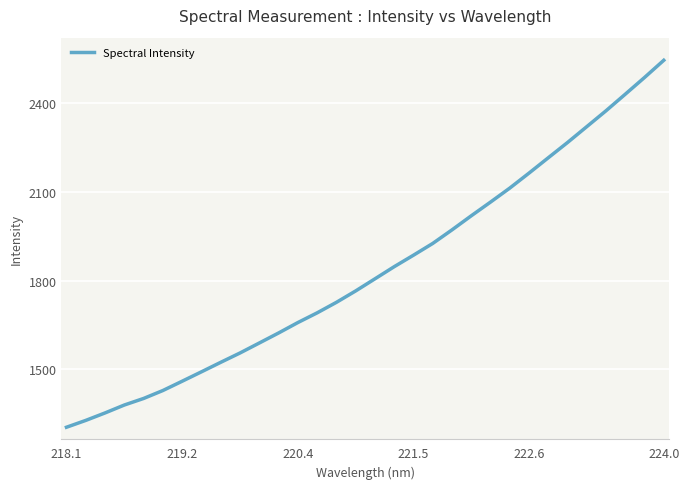

What is the smallest value displayed?

1304.8